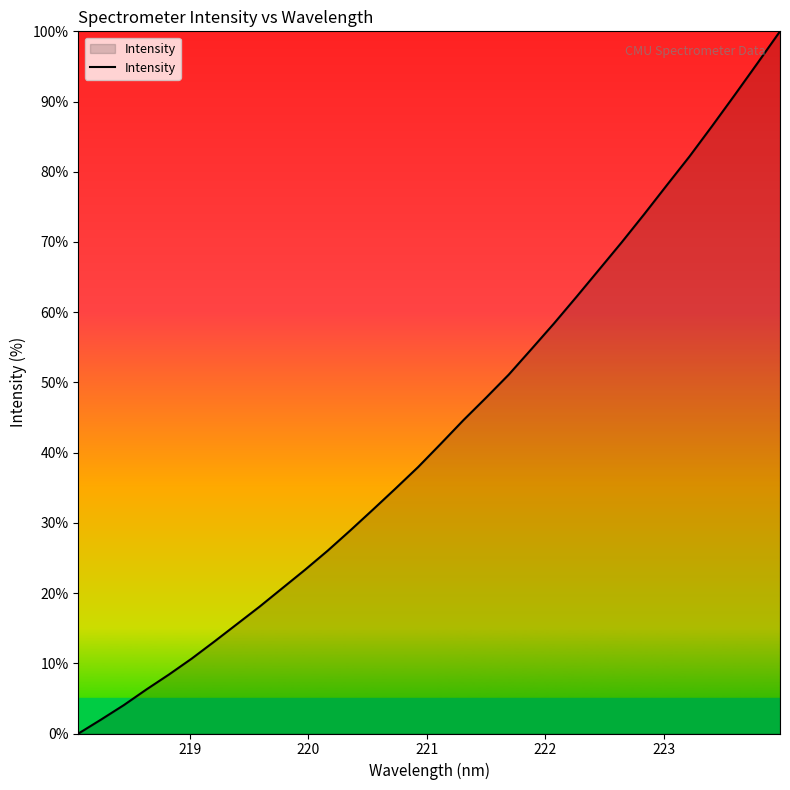

What is the difference between the maximum and minimum values?

100.0